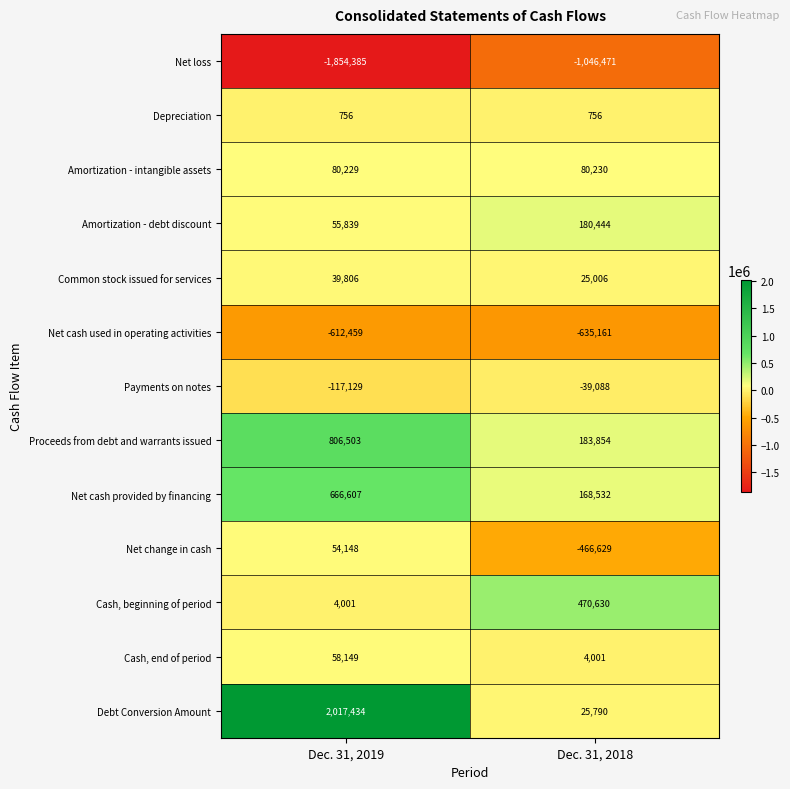

What is the difference between the Proceeds from debt and warrants issued values at Dec. 31, 2018 and Dec. 31, 2019?

622649